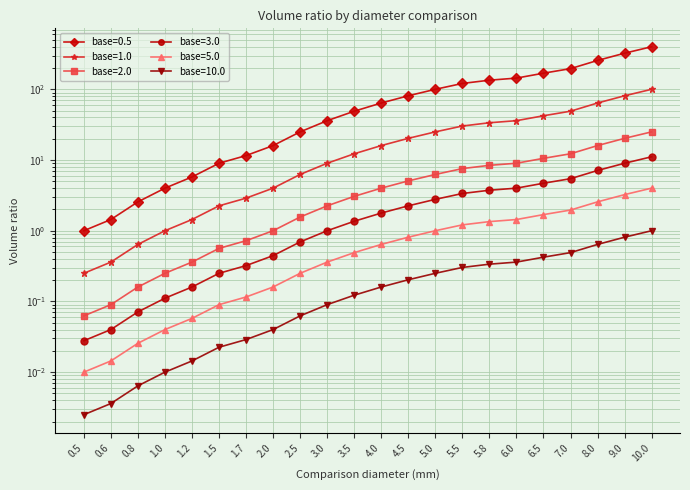

What is the minimum value for base=1.0?

0.2